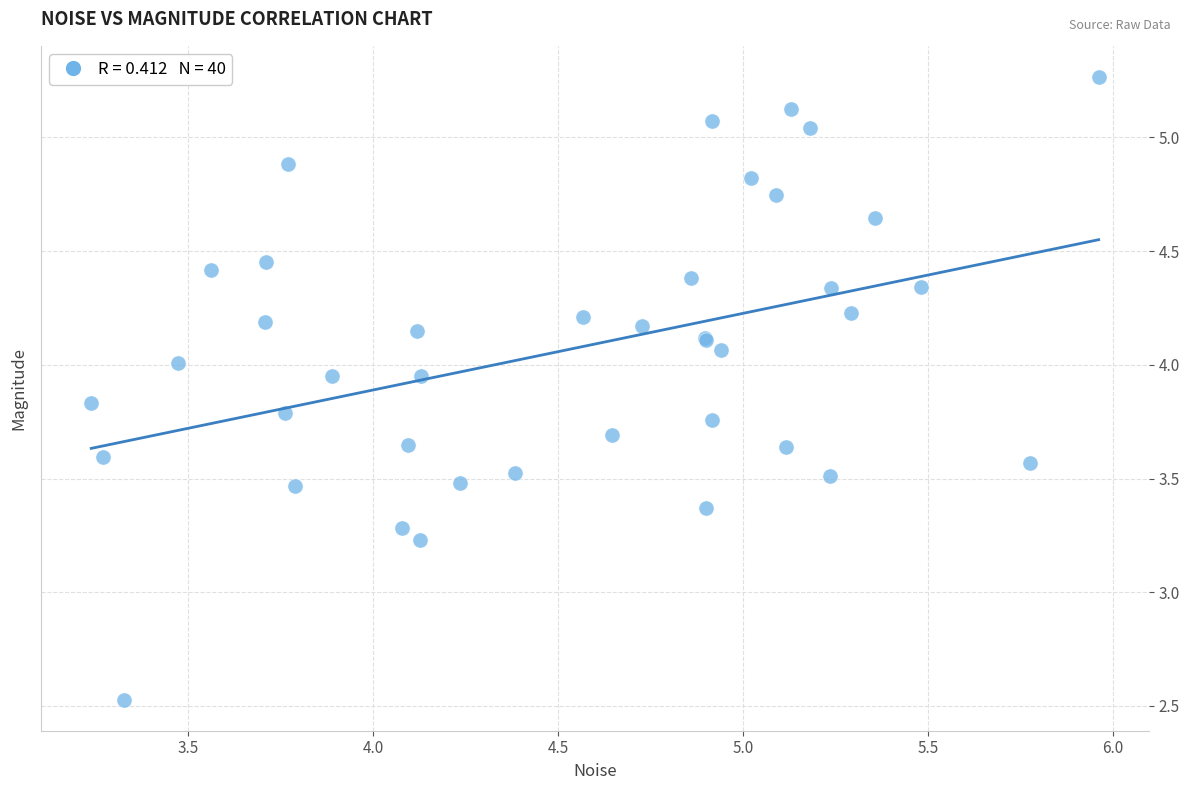

What Y value in the scatter plot is closest to 3?

3.2